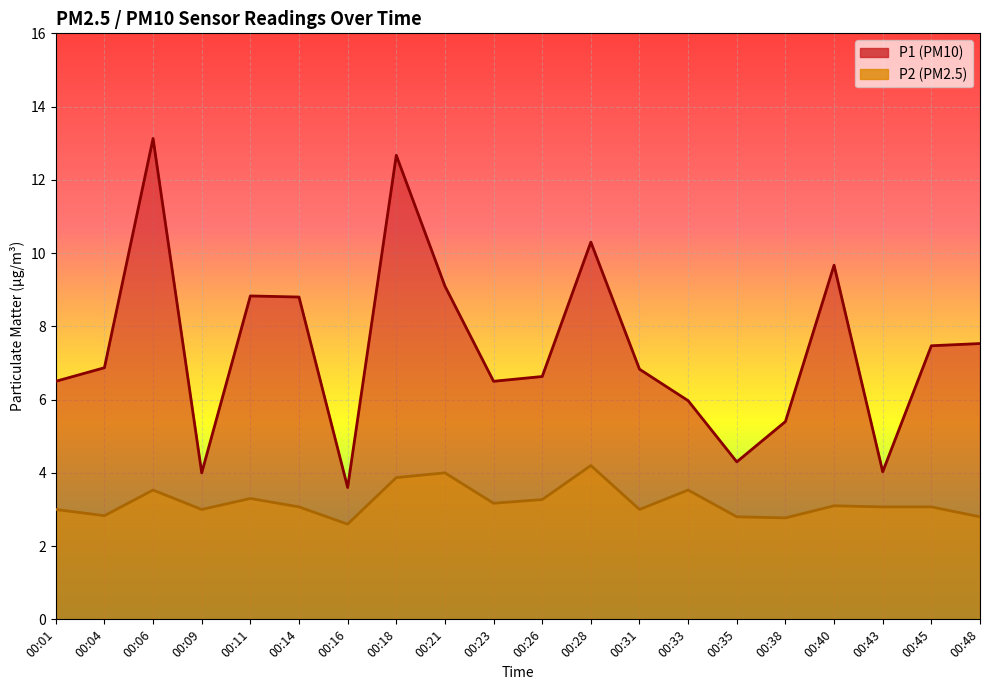

Where is the first local maximum for P1?

00:06